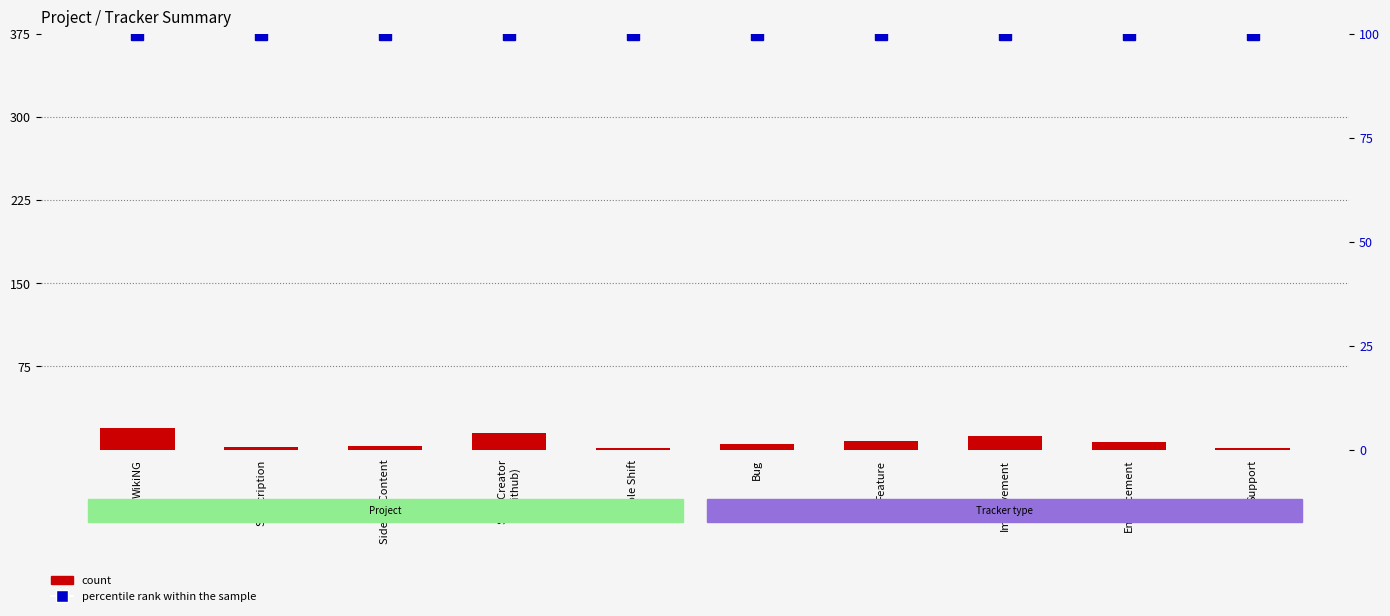

The value of percentile rank within the sample at Improvement is 100. True or false?

True